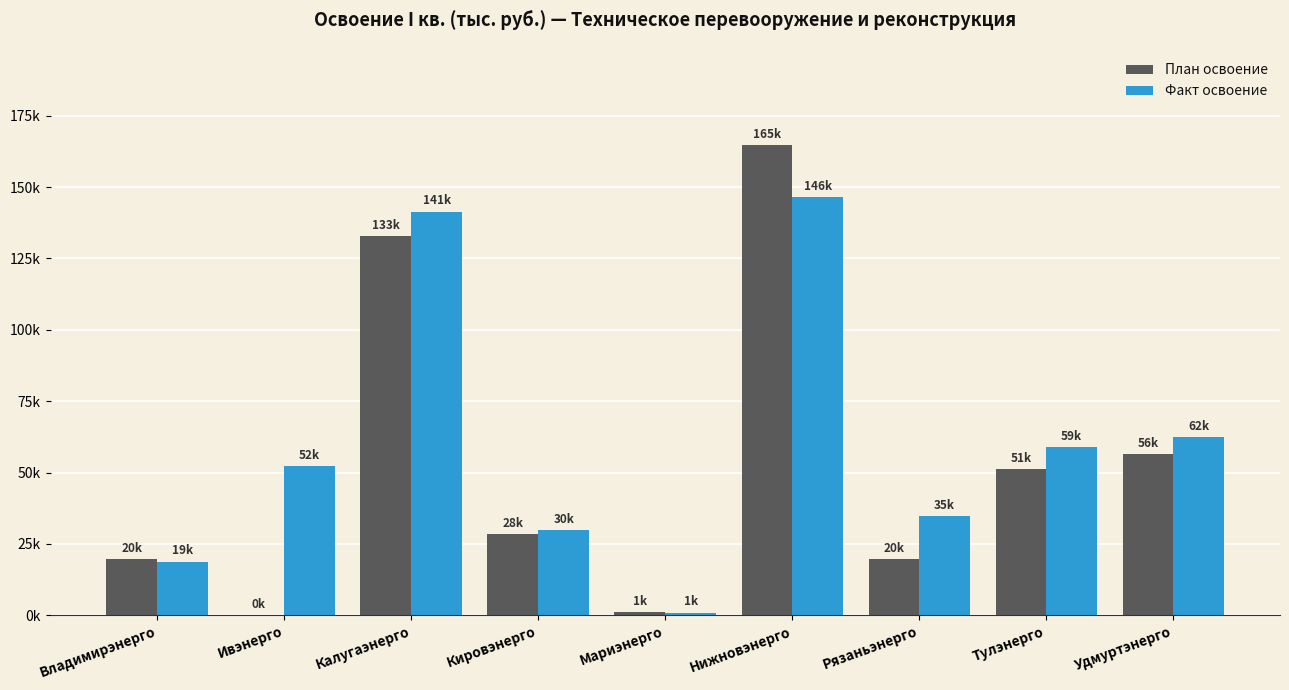

Reading right to left, what are all the values shown in this chart?

План освоение: Удмуртэнерго=56485.0	Тулэнерго=51227.0	Рязаньэнерго=19774.0	Нижновэнерго=164718.8	Мариэнерго=1190.1	Кировэнерго=28426.0	Калугаэнерго=132736.2	Ивэнерго=14.4	Владимирэнерго=19767.8
Факт освоение: Удмуртэнерго=62370.0	Тулэнерго=58803.0	Рязаньэнерго=34785.0	Нижновэнерго=146412.0	Мариэнерго=948.0	Кировэнерго=29889.0	Калугаэнерго=141348.2	Ивэнерго=52136.6	Владимирэнерго=18756.0